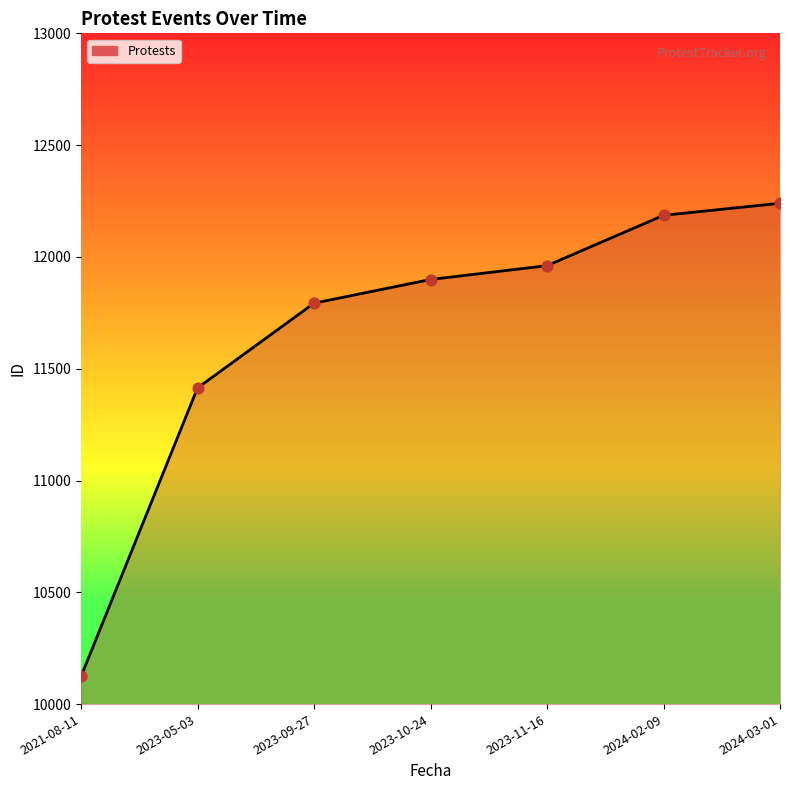

Approximately how many times larger is the value at 2021-08-11 compared to 2024-02-09?

0.8